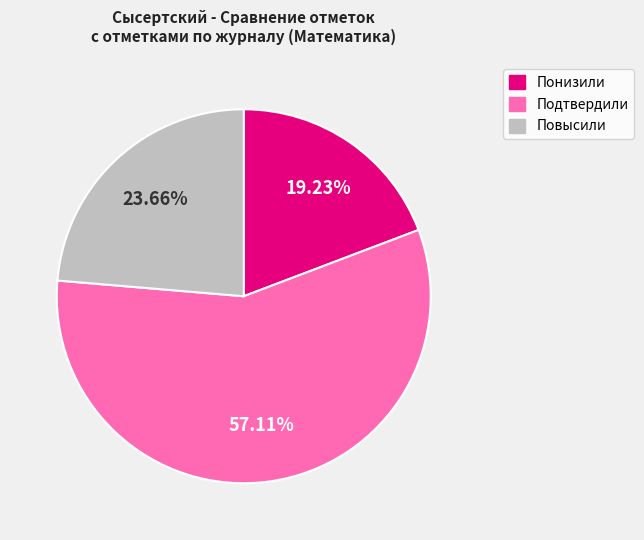

How many slices are in this pie chart?

3